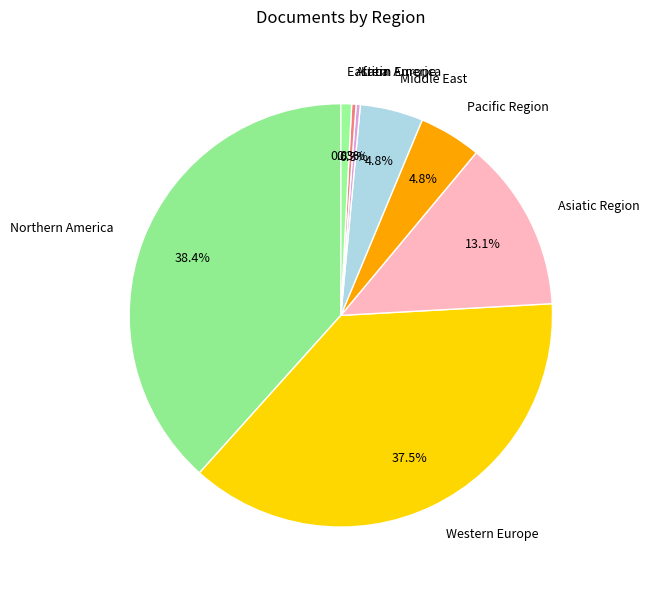

Between Africa and Western Europe, which is larger?

Western Europe